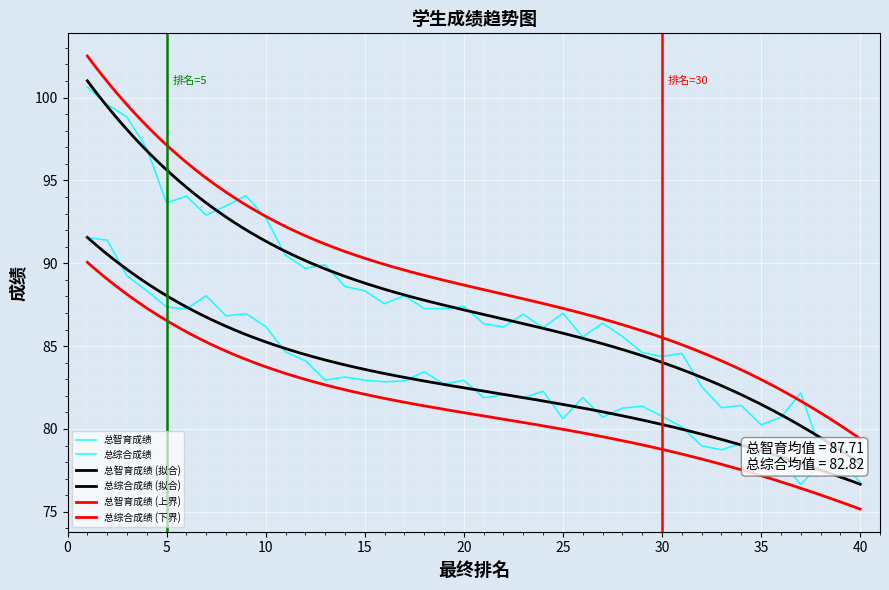

What is the minimum value for 总综合成绩?

76.6